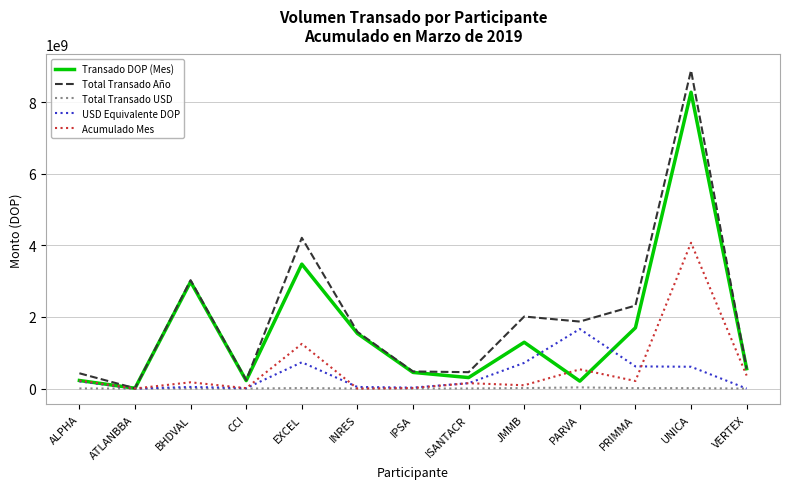

At which category is the sum across all series the highest?

UNICA